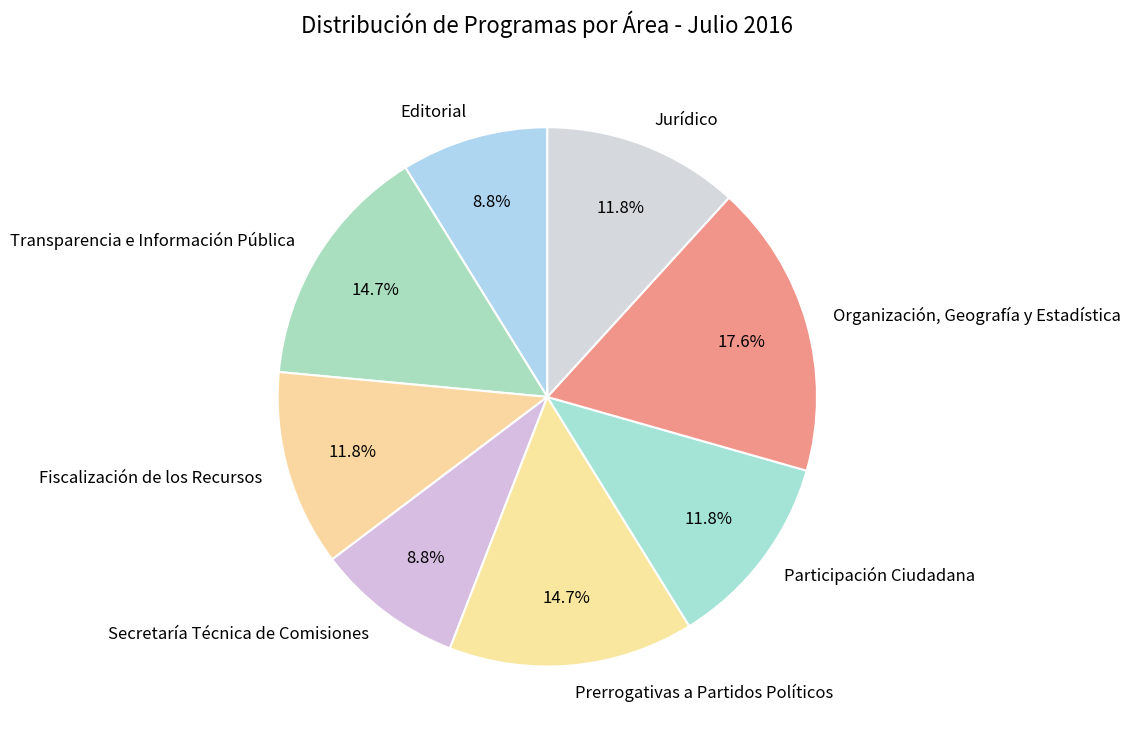

How much of the chart is everything except Secretaría Técnica de Comisiones?

91.2%